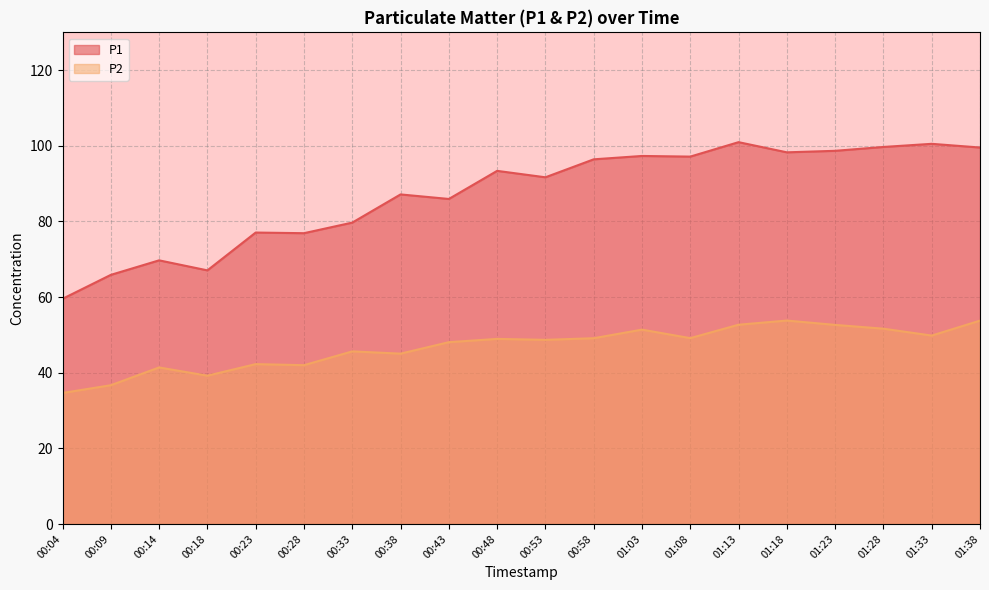

Which series changed the most between 01:03 and 01:33?

P1